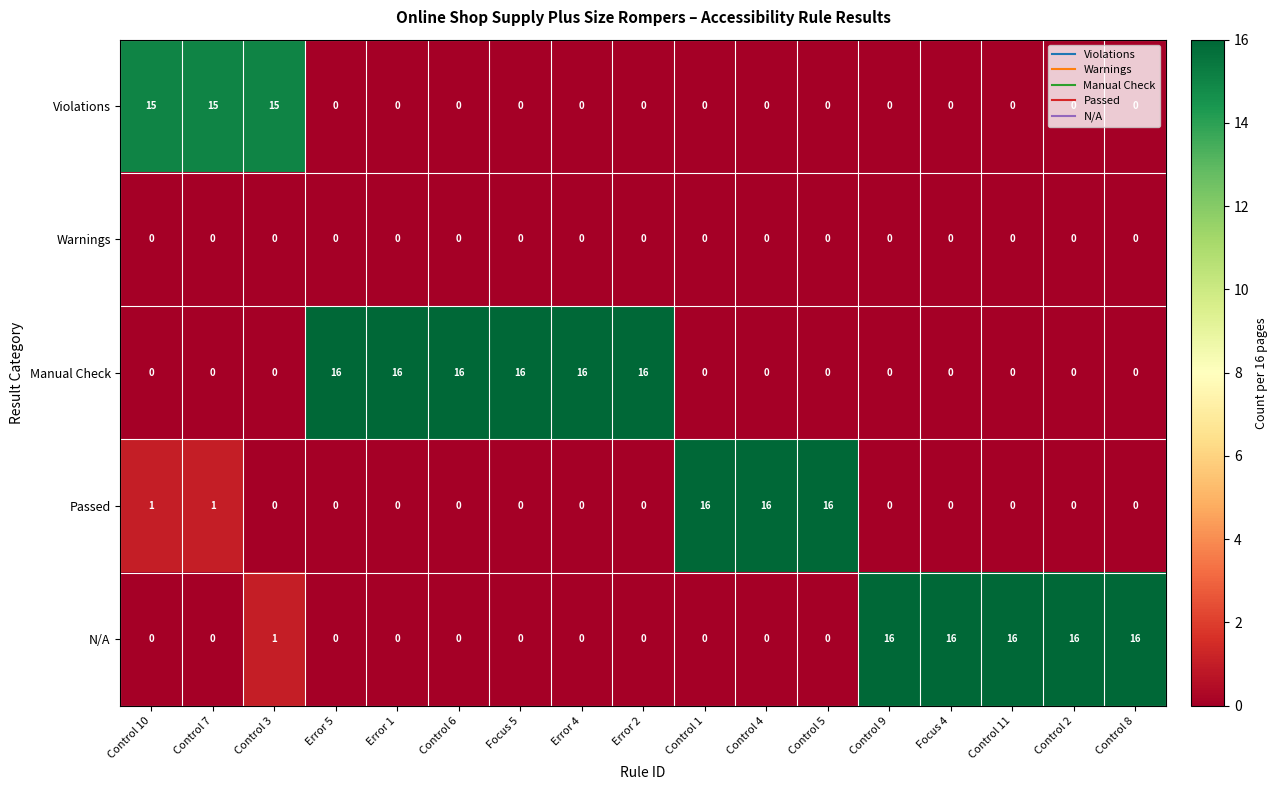

What is the difference between the Manual Check values at Control 4 and Error 4?

16